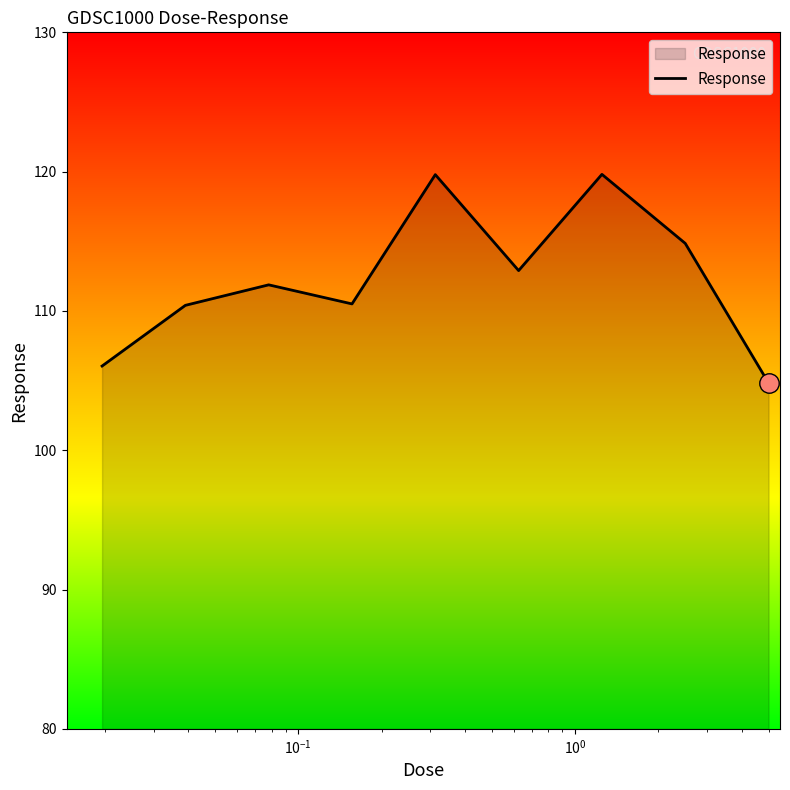

What is the maximum value shown in the chart?

119.8